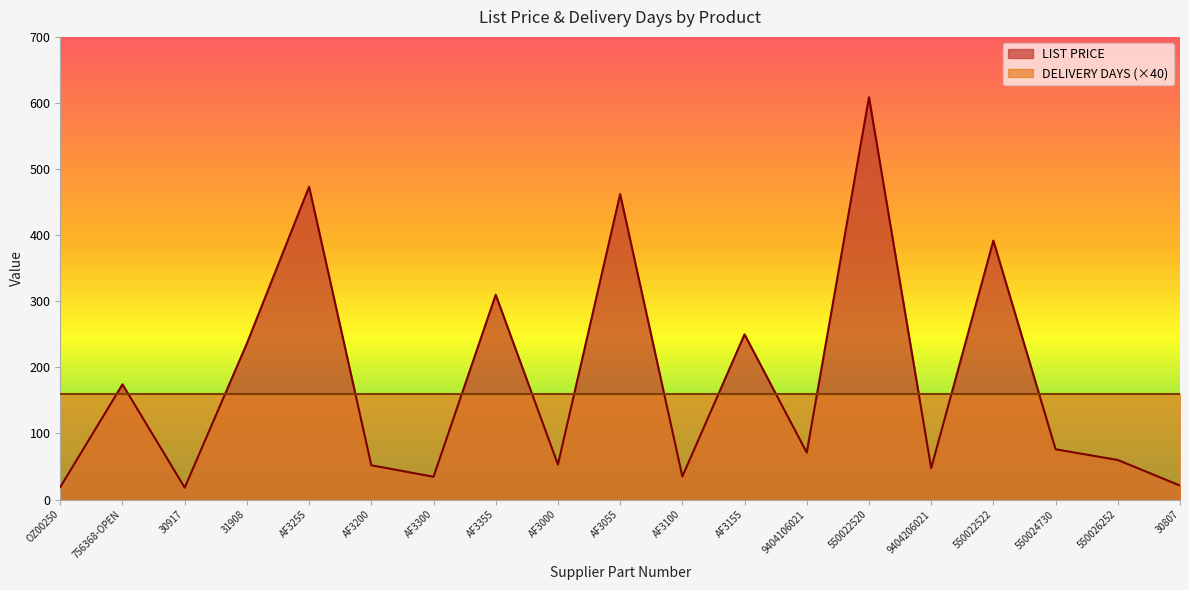

List the labels in order of value, smallest first.

30917, OZ00250, 30807, AF3300, AF3100, 9404206021, AF3200, AF3000, 550026252, 9404106021, 550024730, 756368-OPEN, 31908, AF3155, AF3355, 550022522, AF3055, AF3255, 550022520